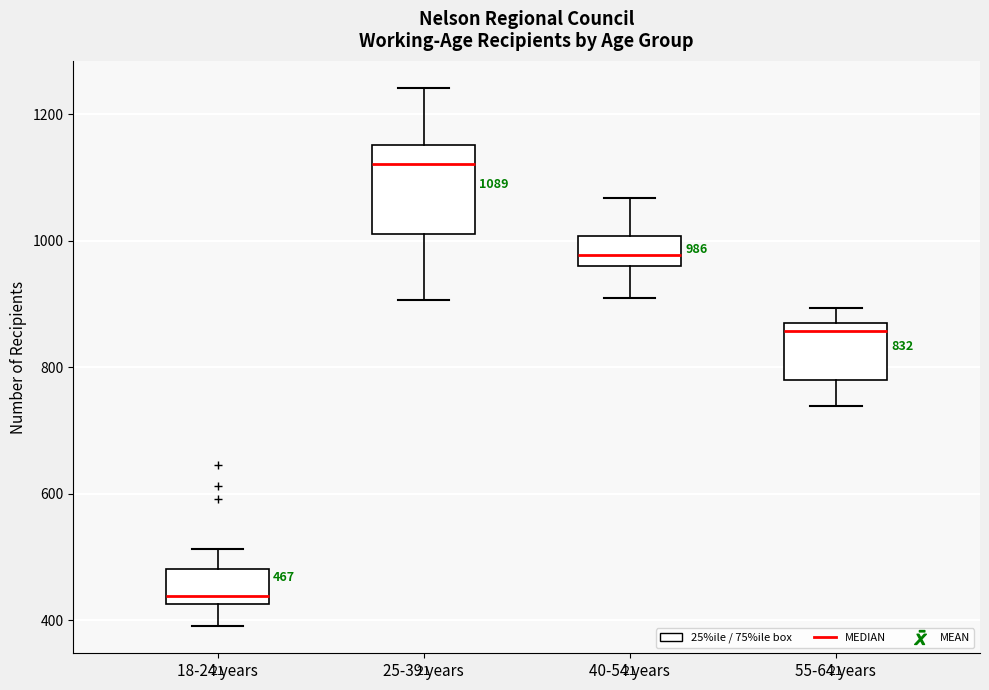

Which box's median line is the highest?

25-39 years